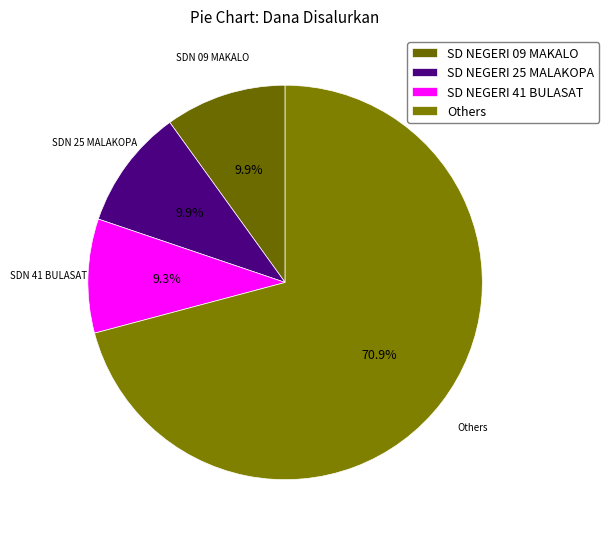

Count the number of slices in the pie.

4